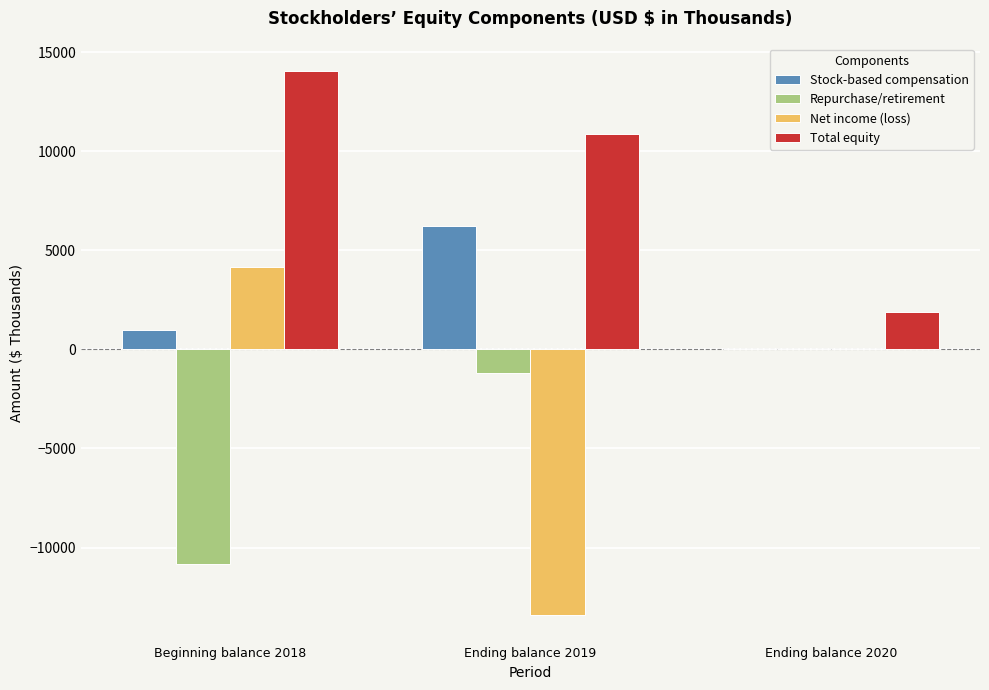

Which series has the largest total across all categories?

Total equity